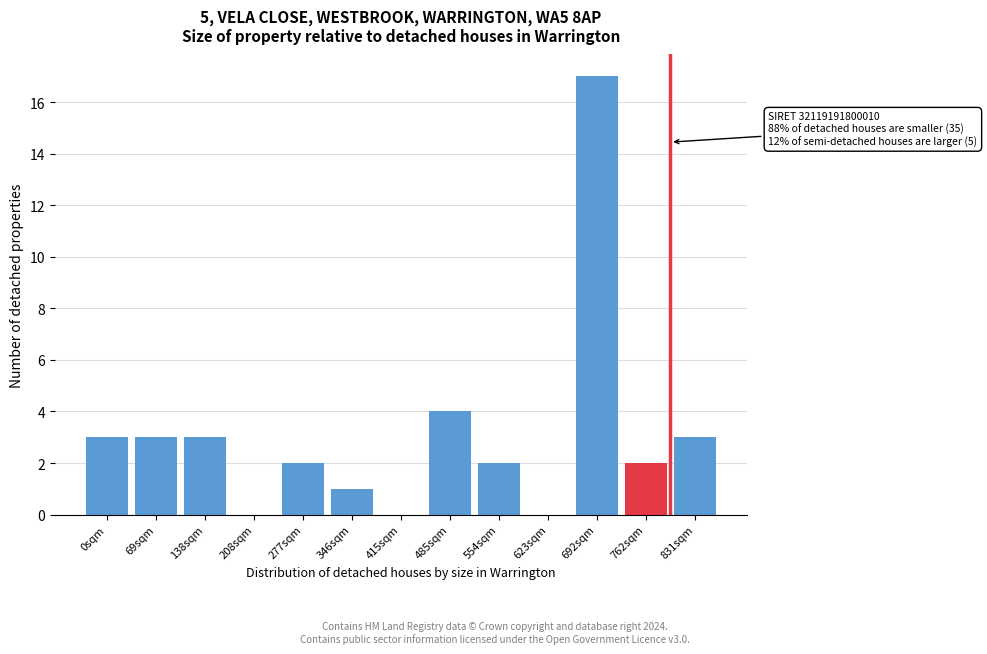

Reading left to right, list all the values displayed in this chart.

0sqm=3	69sqm=3	138sqm=3	208sqm=0	277sqm=2	346sqm=1	415sqm=0	485sqm=4	554sqm=2	623sqm=0	692sqm=17	762sqm=2	831sqm=3